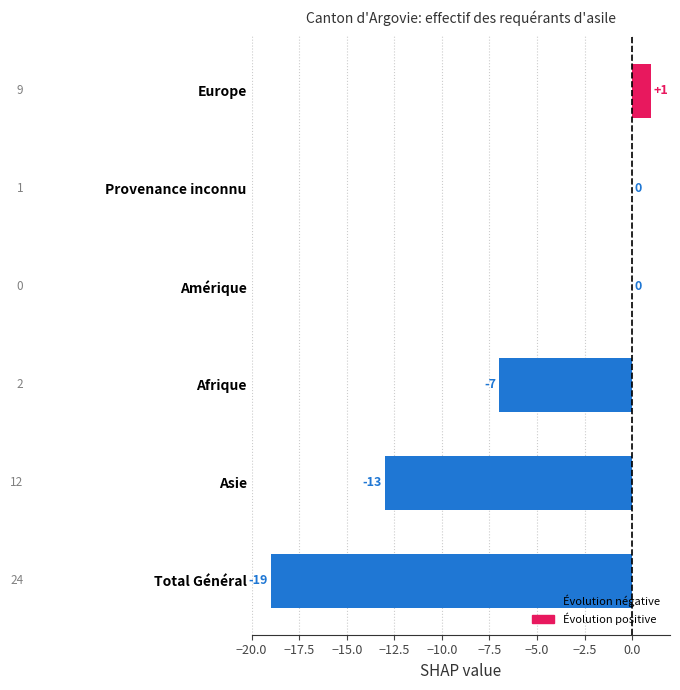

The chart shows a value of -9 at Asie. True or false?

False